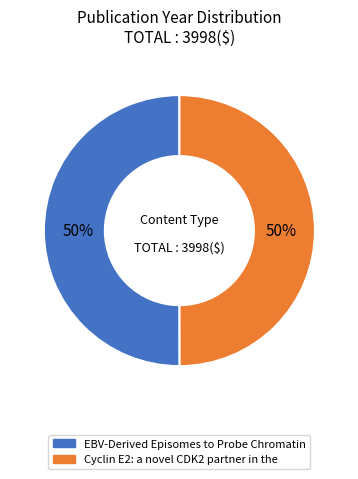

Approximately how many times larger is the value at EBV-Derived Episomes to Probe Chromatin compared to Cyclin E2: a novel CDK2 partner in the?

1.0